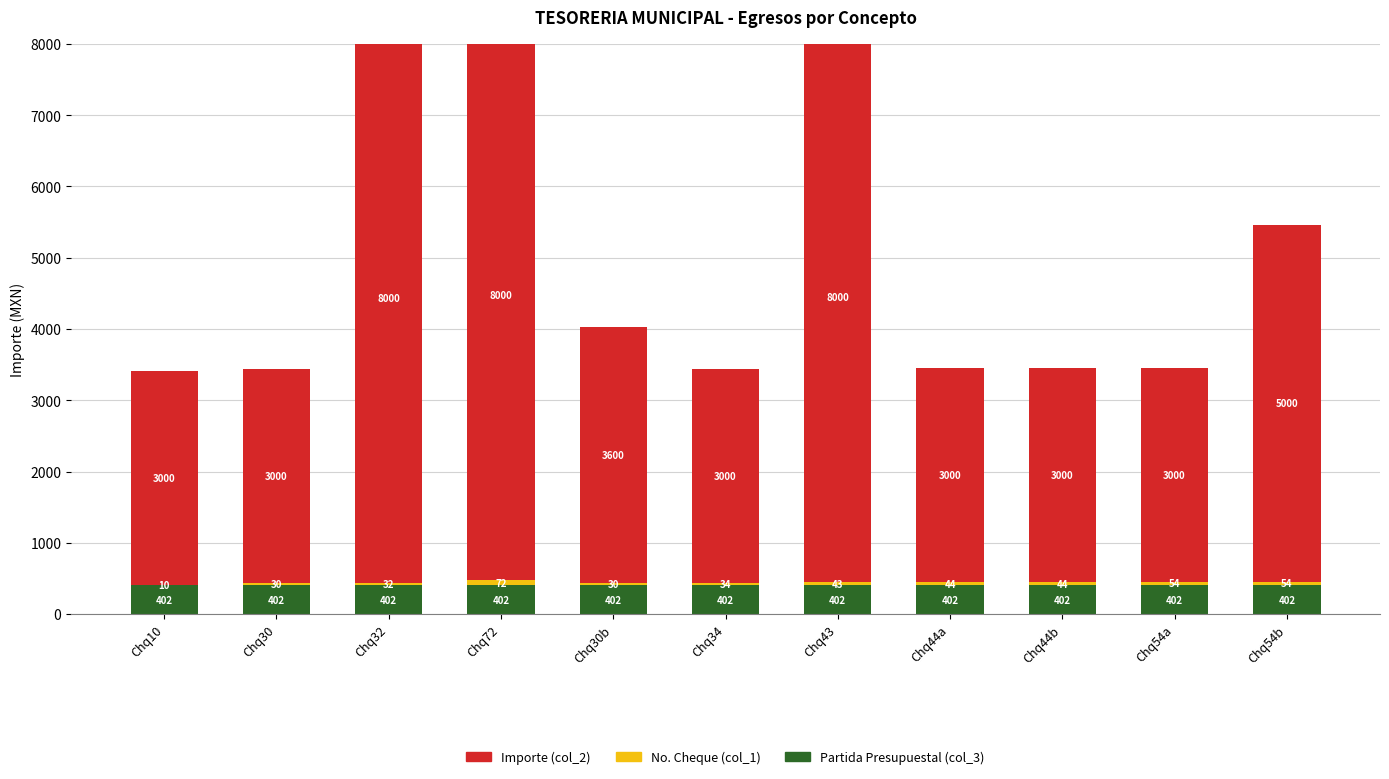

Read the Importe (col_2) value at Chq30.

3000.0